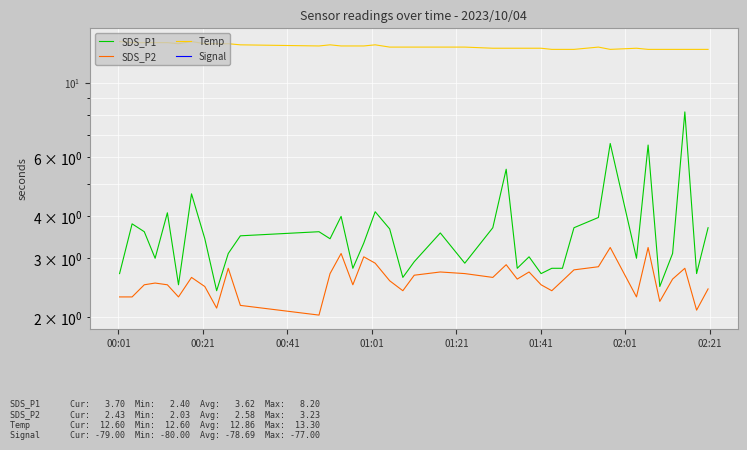

Rank the series by their maximum value, from highest to lowest.

Temp, SDS_P1, SDS_P2, Signal